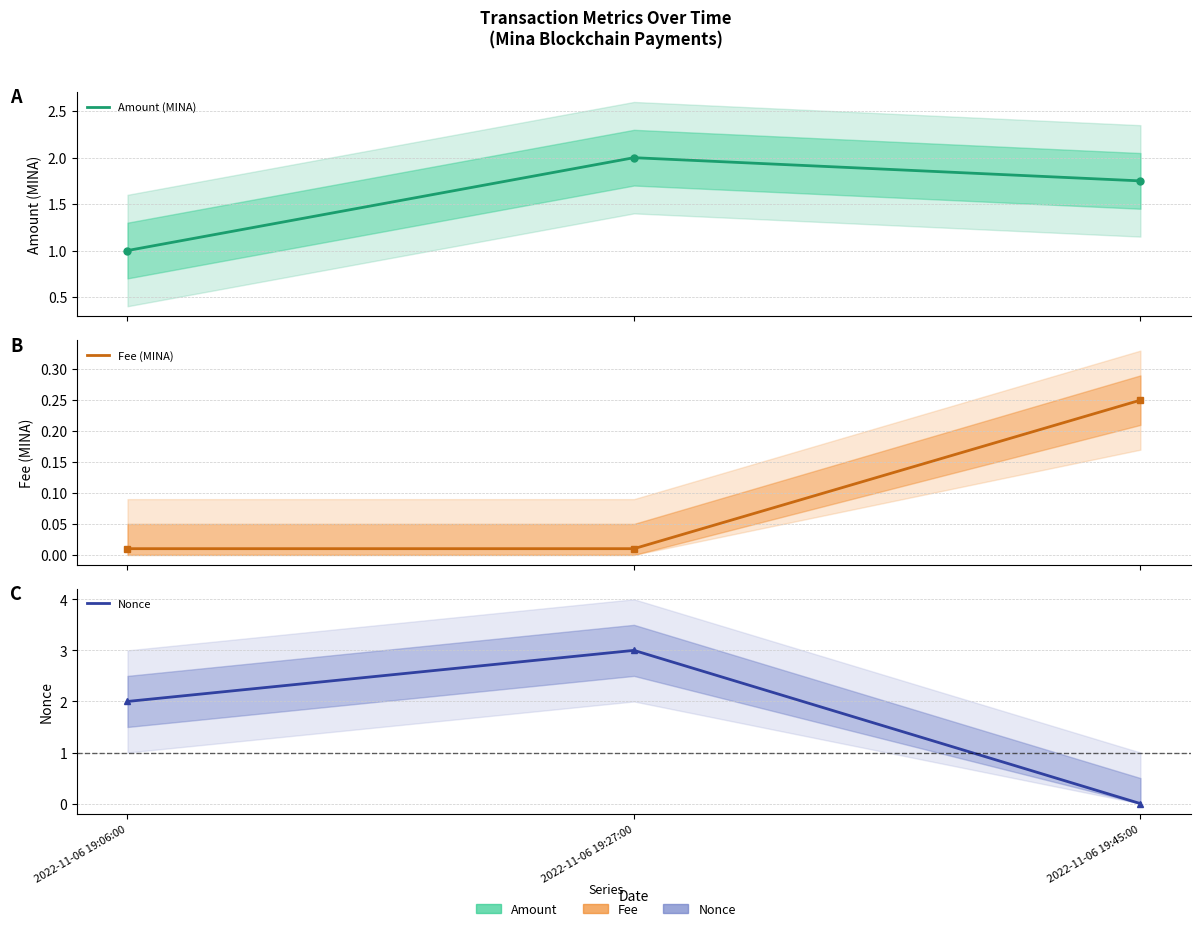

Where is Nonce nearest to the value 1?

2022-11-06 19:06:00